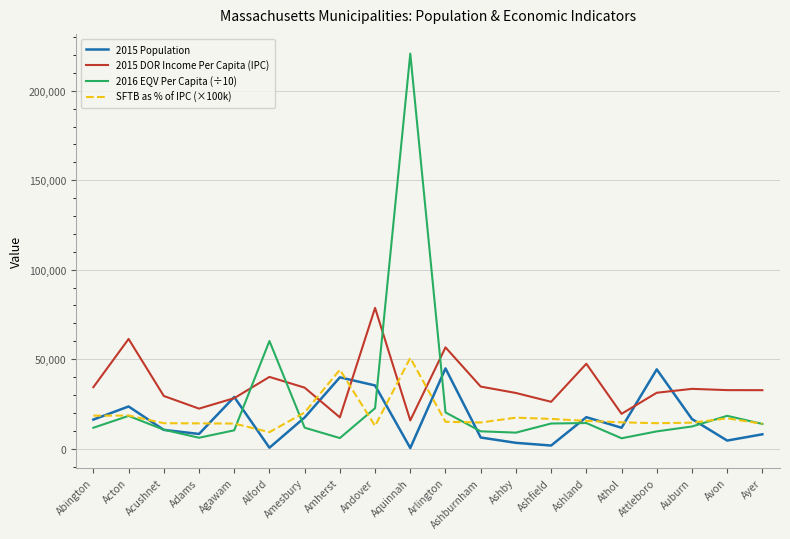

What are all the series names shown in the legend?

2015 Population, 2015 DOR Income Per Capita (IPC), 2016 EQV Per Capita (÷10), SFTB as % of IPC (×100k)